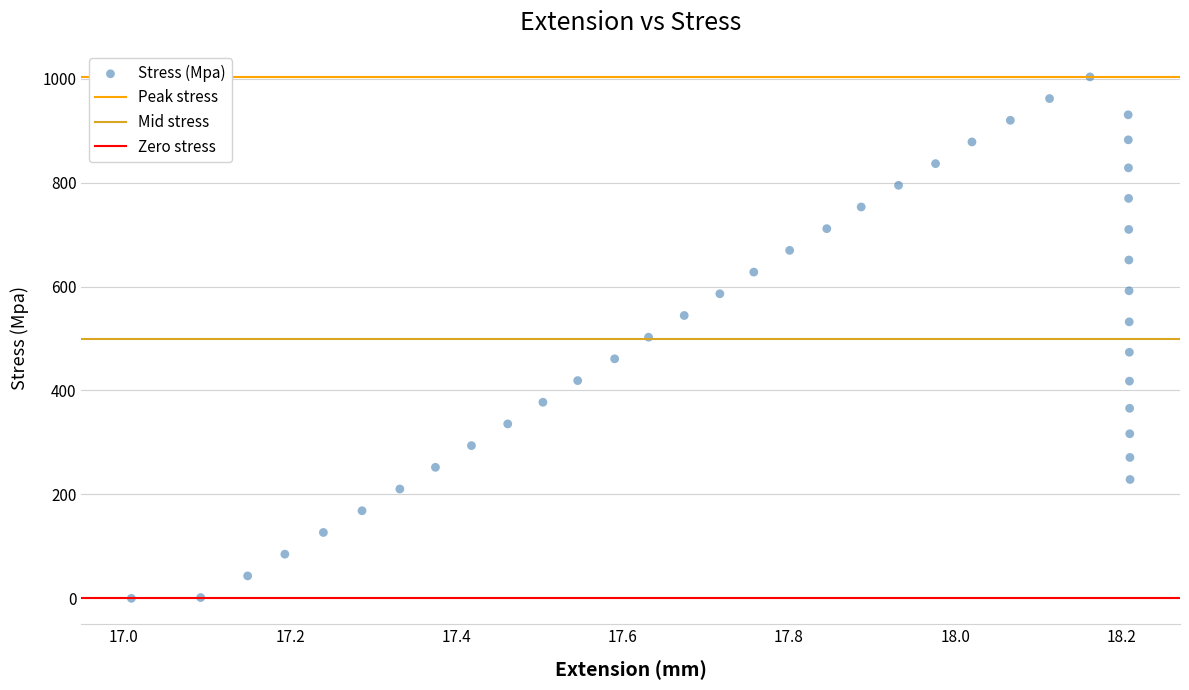

What is the range of X values (max minus min)?

1.2